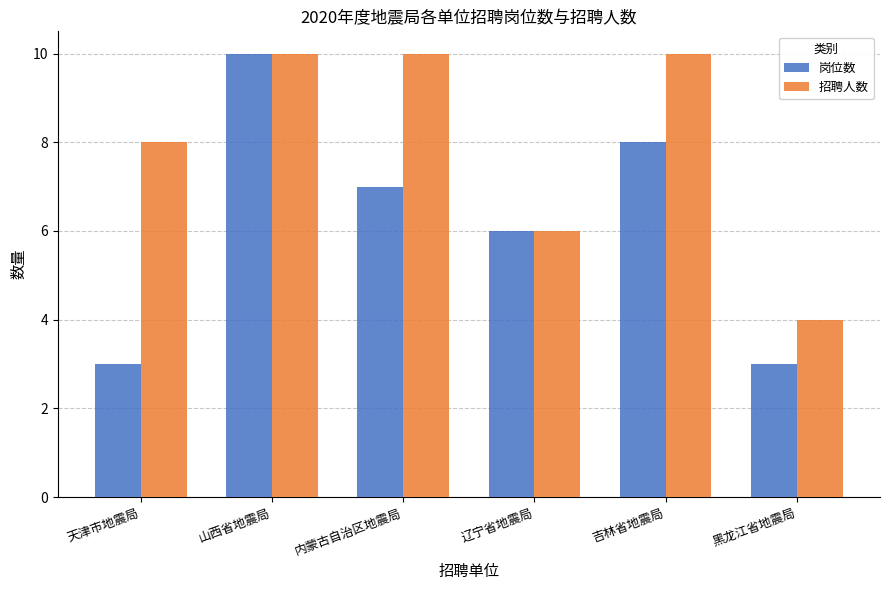

At 黑龙江省地震局, list the series in order from largest to smallest.

招聘人数, 岗位数